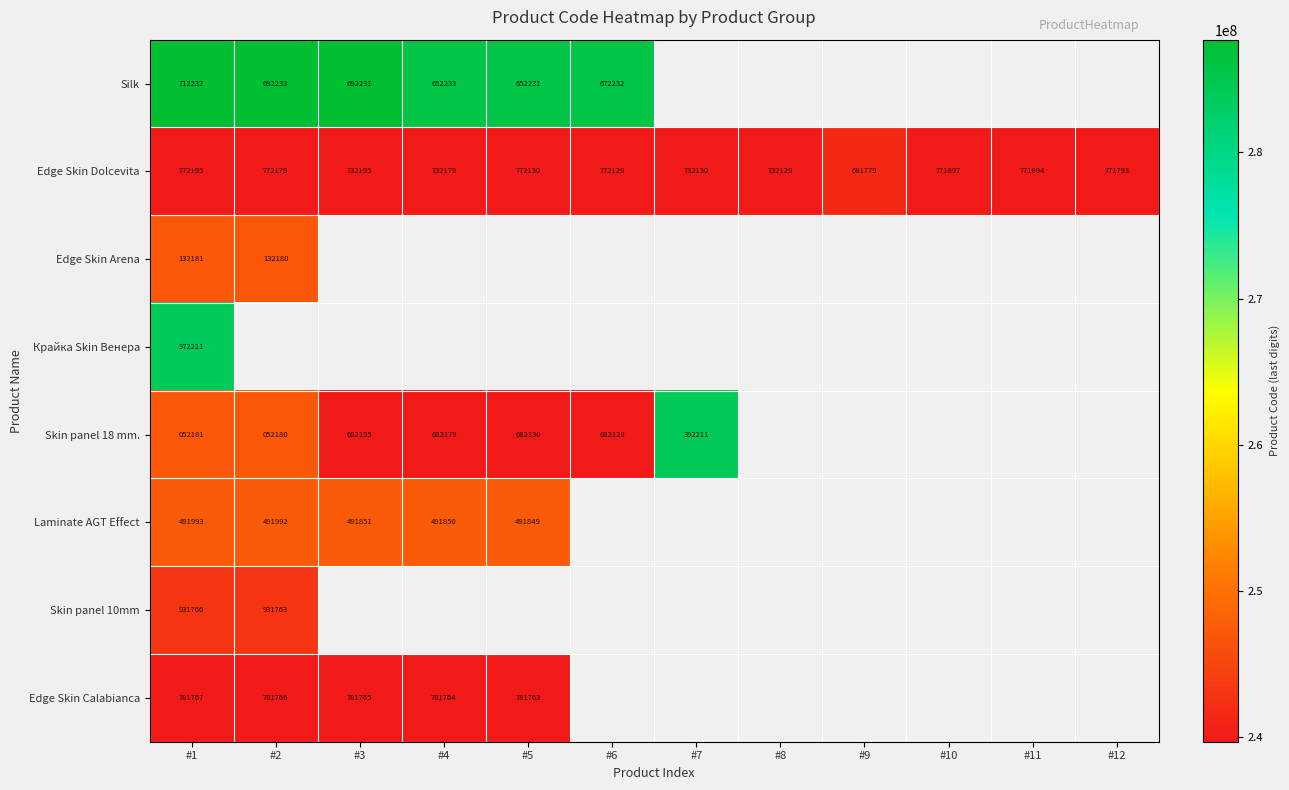

True or false: Edge Skin Dolcevita has a value of 123868685.6 at #7.

False